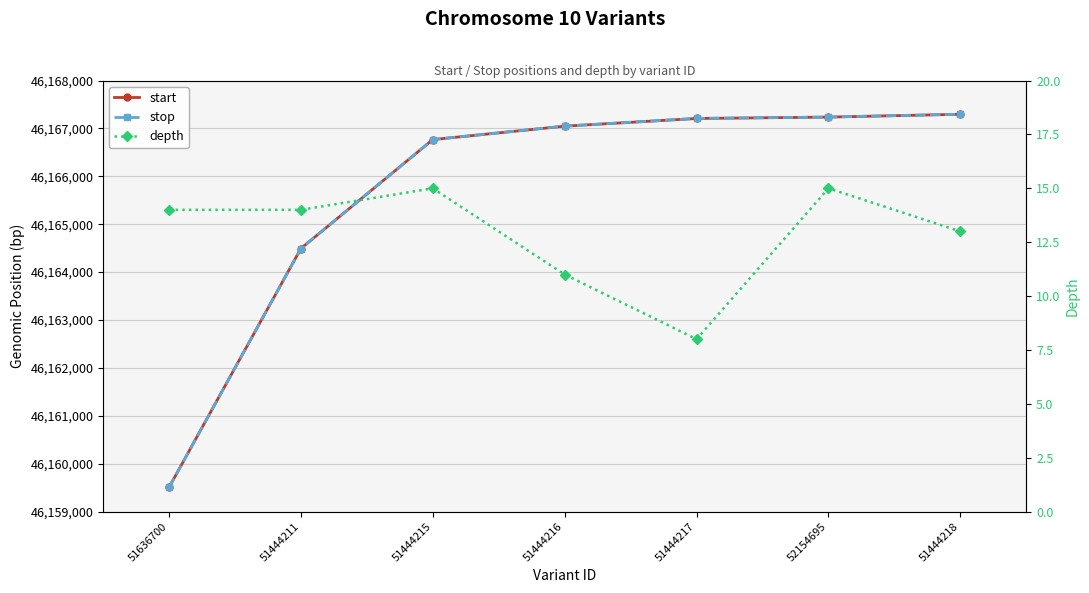

Which series changed the most between 51636700 and 51444218?

start